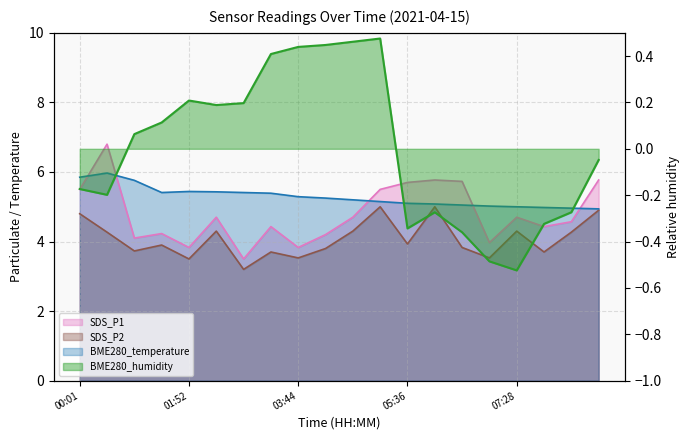

What is the lowest value of the BME280_temperature series?

4.9